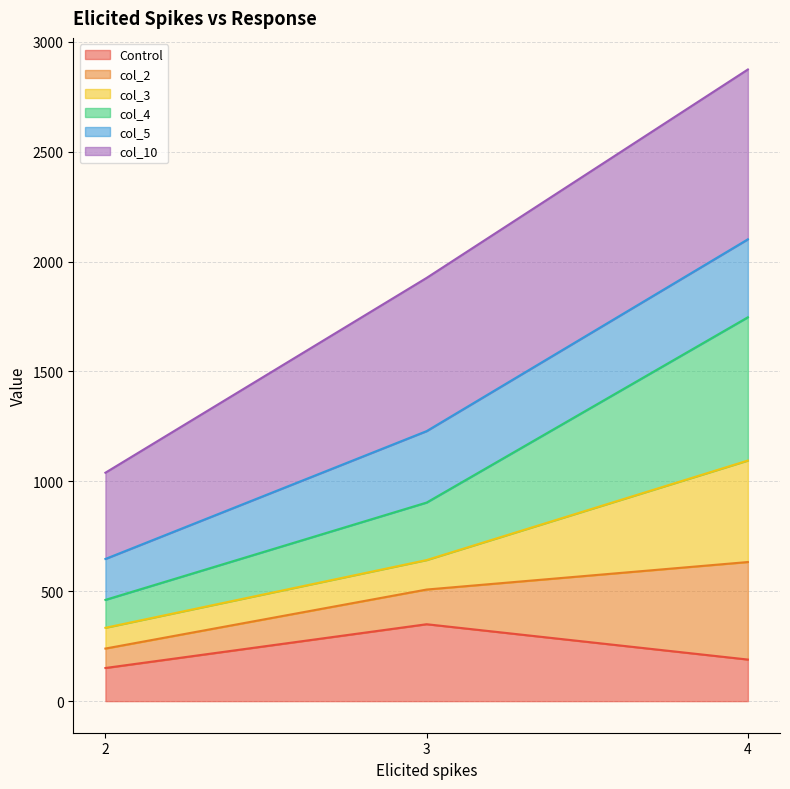

At which category is the sum across all series the highest?

4